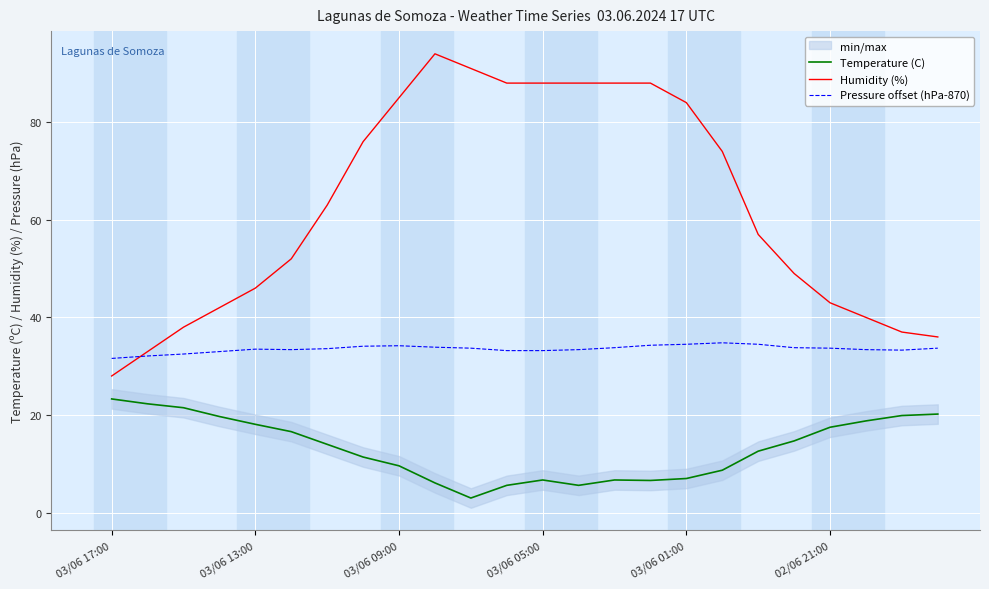

True or false: Temperature (C) and Pressure offset (hPa-870) cross at least once.

False